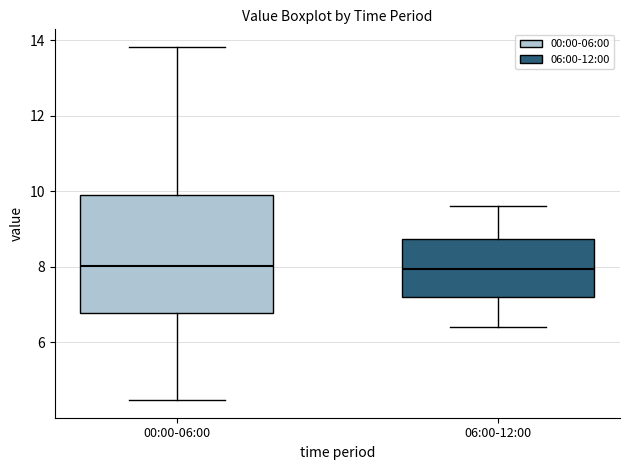

Reading left to right, read every box against the y-axis: the position of its median line, the range the box covers, and the ends of its whiskers. The values are not printed on the chart, so give them approximately, as read against the axis.

00:00-06:00: median 8.0, box 6.8 to 10.0, whiskers 4.4 to 13.8
06:00-12:00: median 8.0, box 7.2 to 8.8, whiskers 6.4 to 9.6